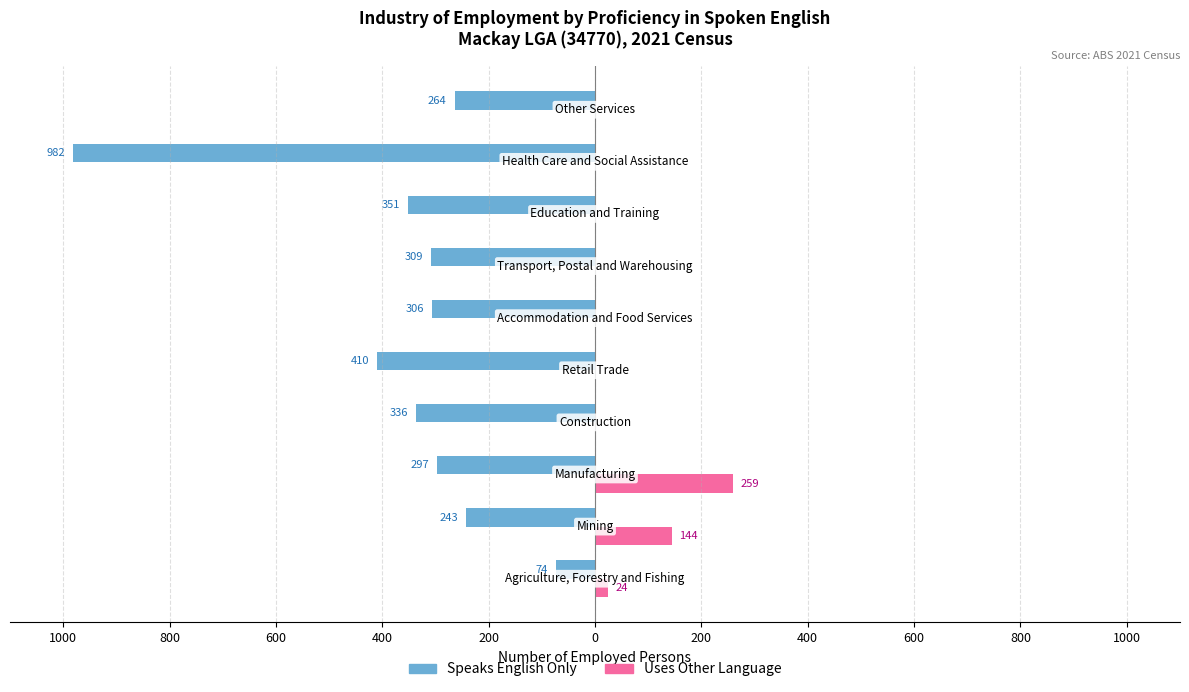

Reading left to right, extract all data points from this chart.

Speaks English Only: -74	-243	-297	-336	-410	-306	-309	-351	-982	-264
Uses Other Language: 24	144	259	0	0	0	0	0	0	0